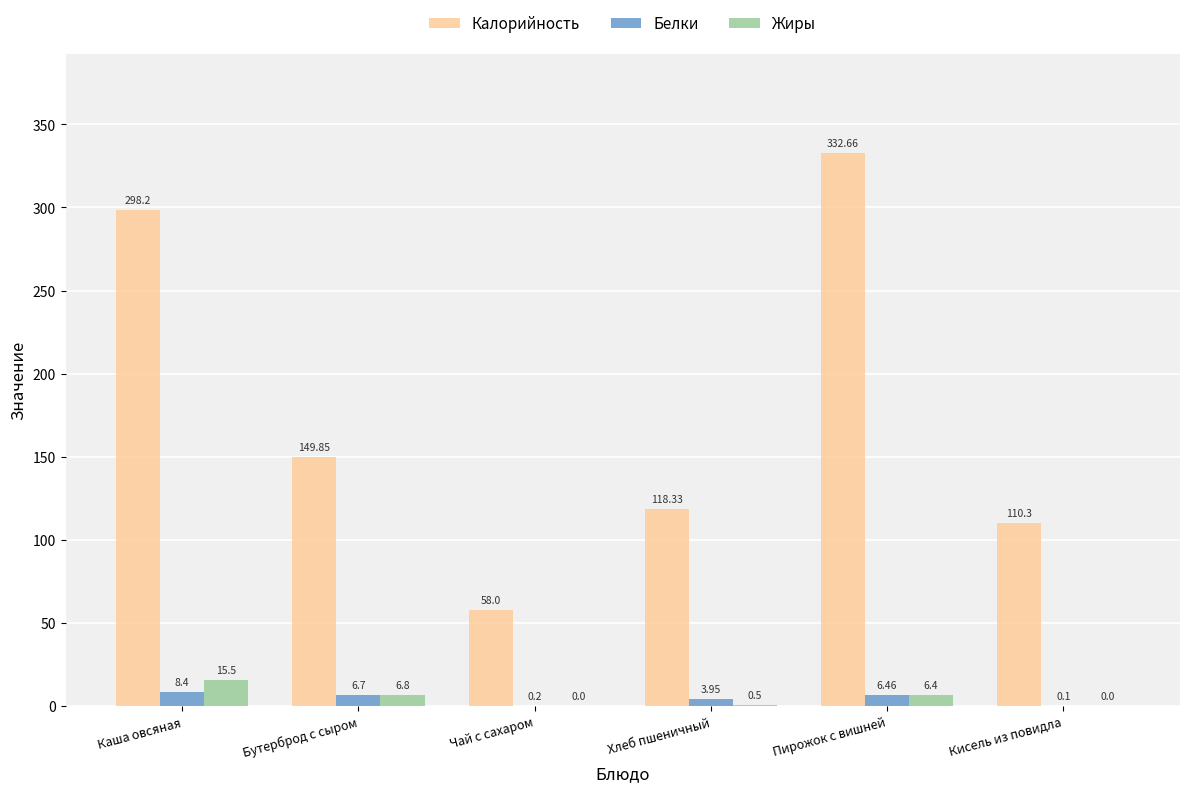

At which label does Жиры first exceed 6?

Каша овсяная